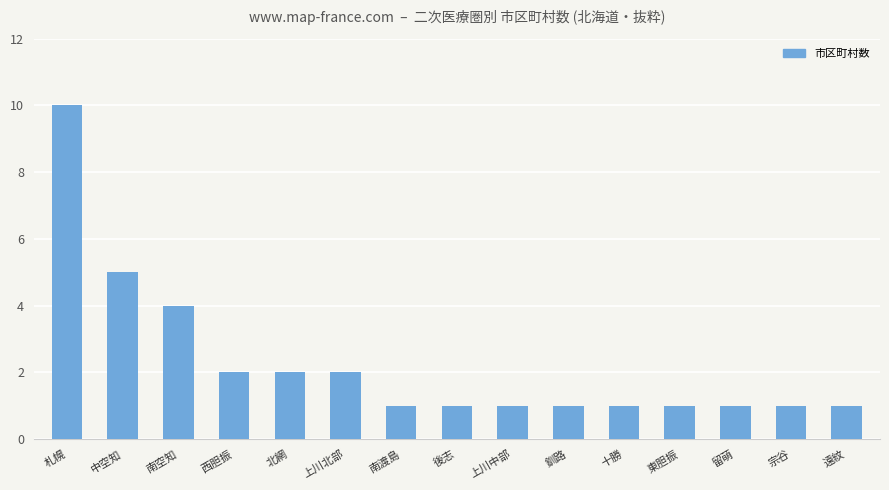

What is the change in value from 中空知 to 東胆振?

-4